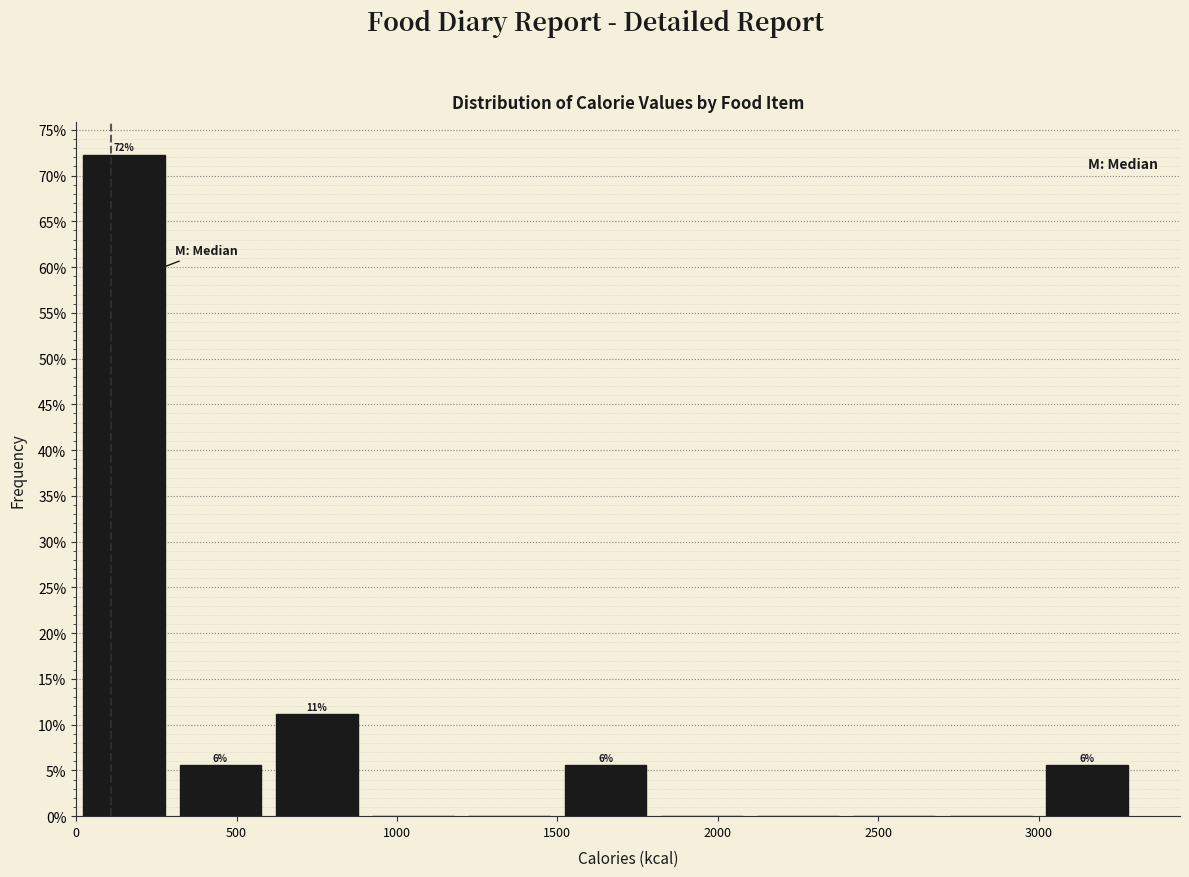

Which range on the x-axis has the tallest bar?

0 to 300